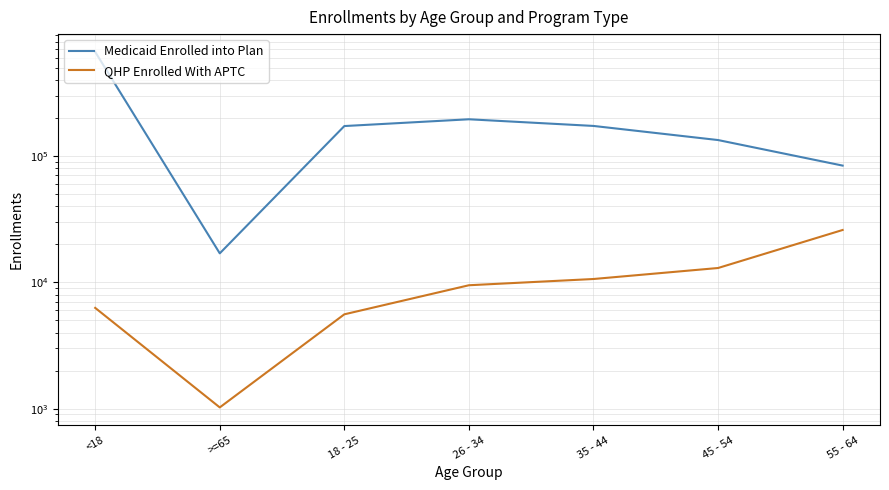

True or false: Medicaid Enrolled into Plan and QHP Enrolled With APTC cross at least once.

False